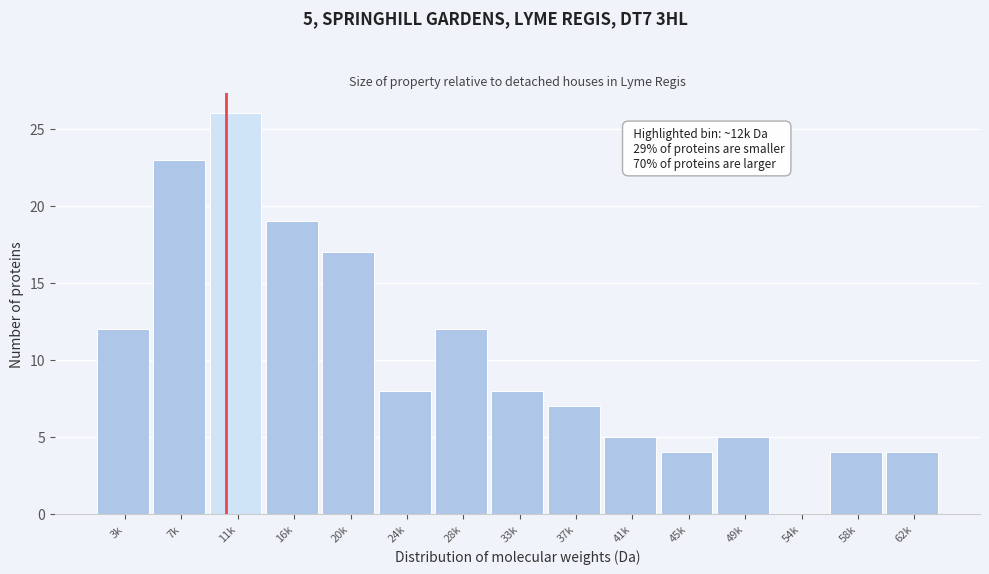

Reading right to left, list all the values displayed in this chart.

62k=4	58k=4	54k=0	49k=5	45k=4	41k=5	37k=7	33k=8	28k=12	24k=8	20k=17	16k=19	11k=26	7k=23	3k=12